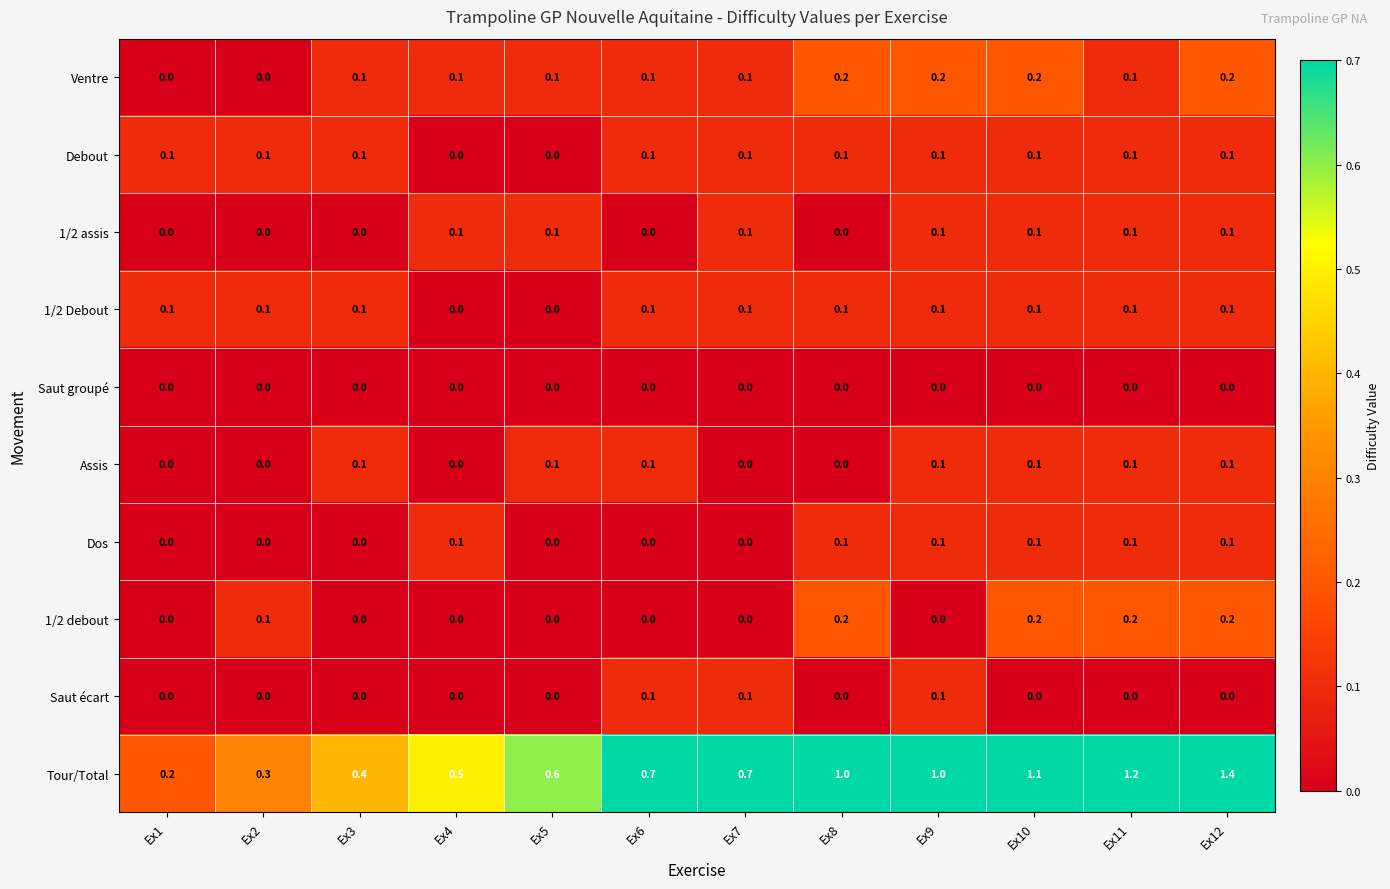

What is the total value across all series at Ex9?

1.8